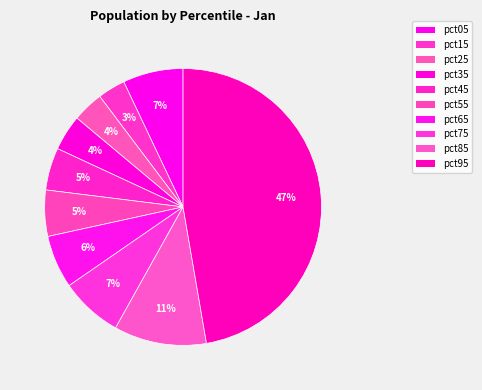

Count the number of slices in the pie.

10